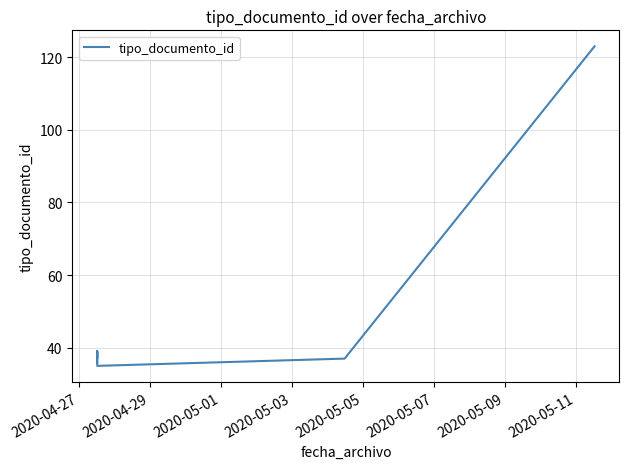

What is the label of the 1st point from the right?

2020-05-11